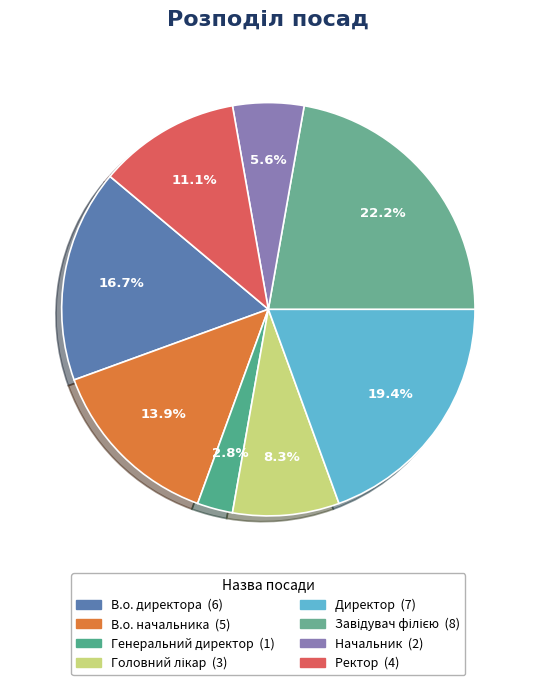

Count the number of slices in the pie.

8